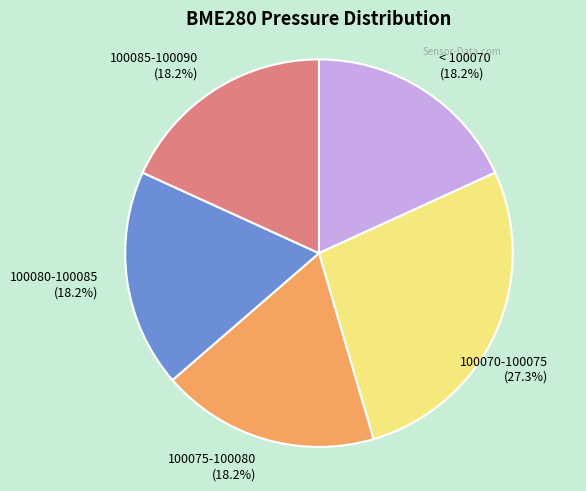

What is the largest slice in the pie chart?

100070-100075